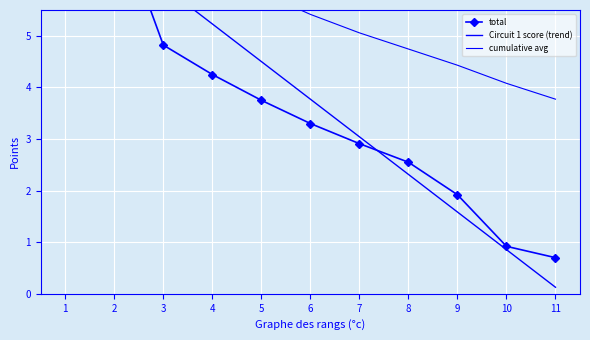

Reading right to left, transcribe all the data shown in this chart.

total: 0.7	0.9	1.9	2.5	2.9	3.3	3.8	4.2	4.8	7.4	8.9
Circuit 1 score (trend): 0.1	0.9	1.6	2.3	3.0	3.8	4.5	5.2	6.0	6.7	7.4
cumulative avg: 3.8	4.1	4.4	4.7	5.1	5.4	5.8	6.4	7.1	8.2	8.9